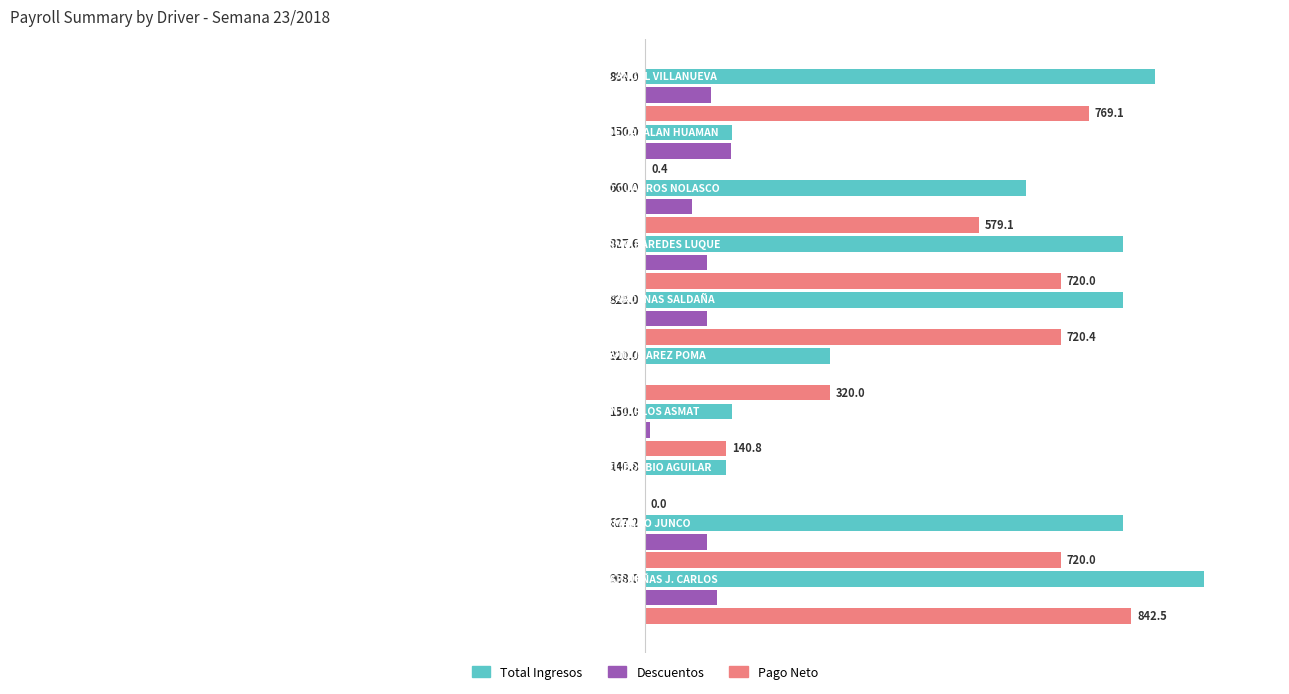

What are all the series names shown in the legend?

Total Ingresos, Descuentos, Pago Neto